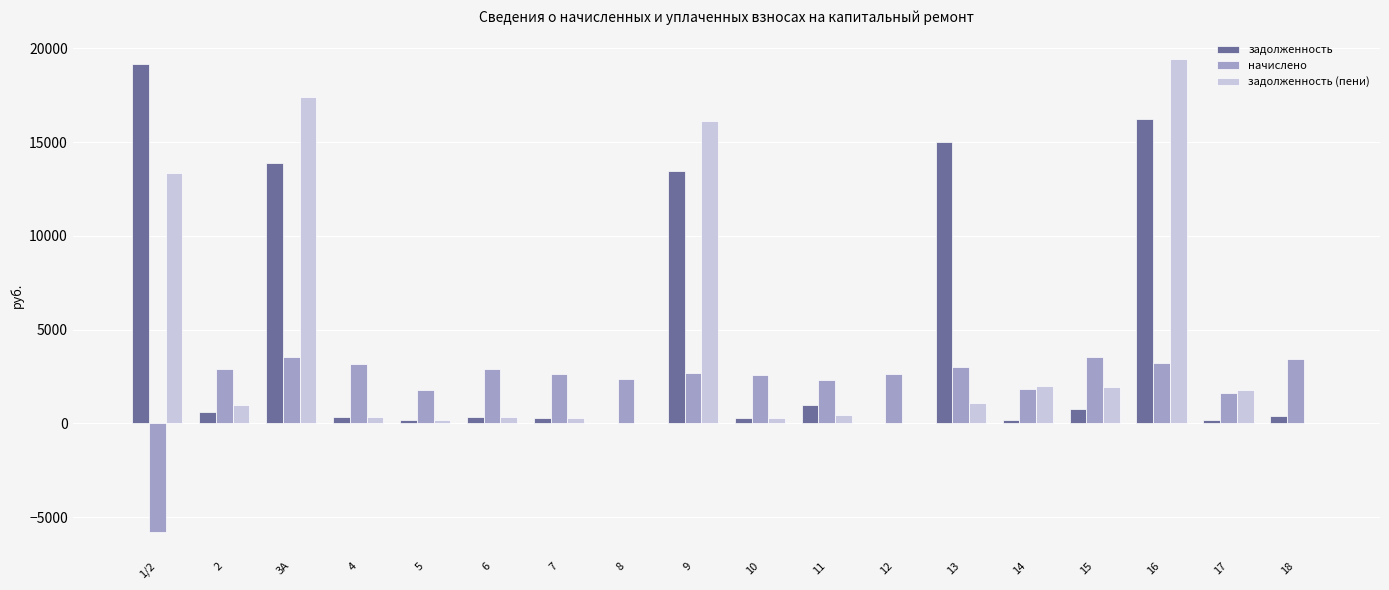

What is the sum of all задолженность (пени) values?

76121.2